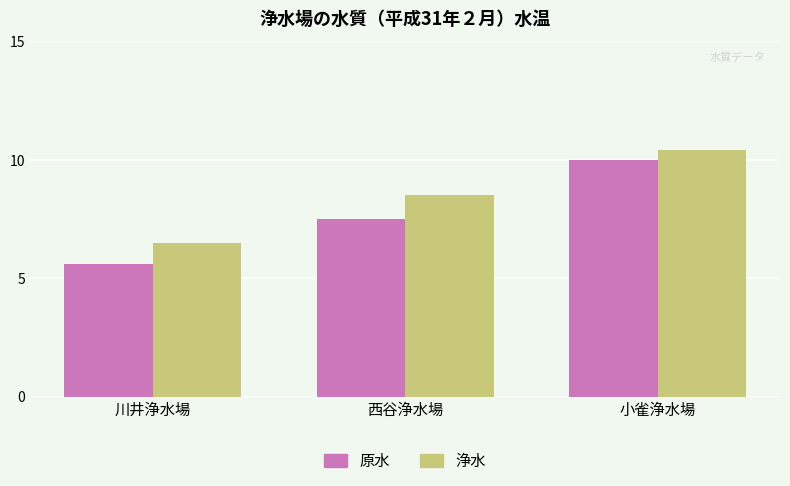

The 原水 series shows 10.0 at 小雀浄水場. True or false?

True